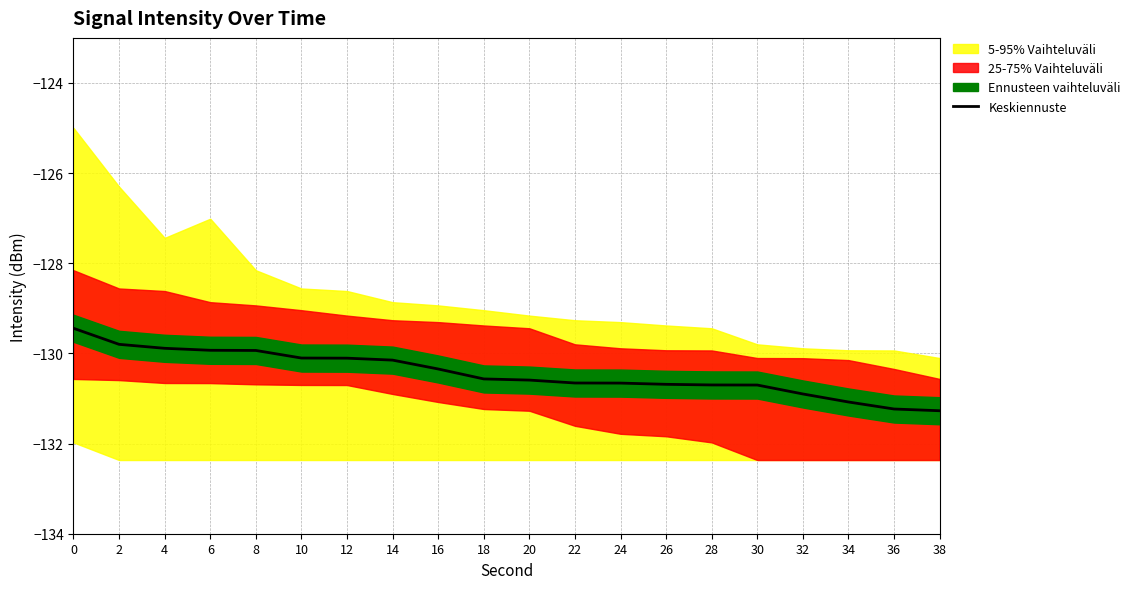

Count the number of categories in the chart.

20